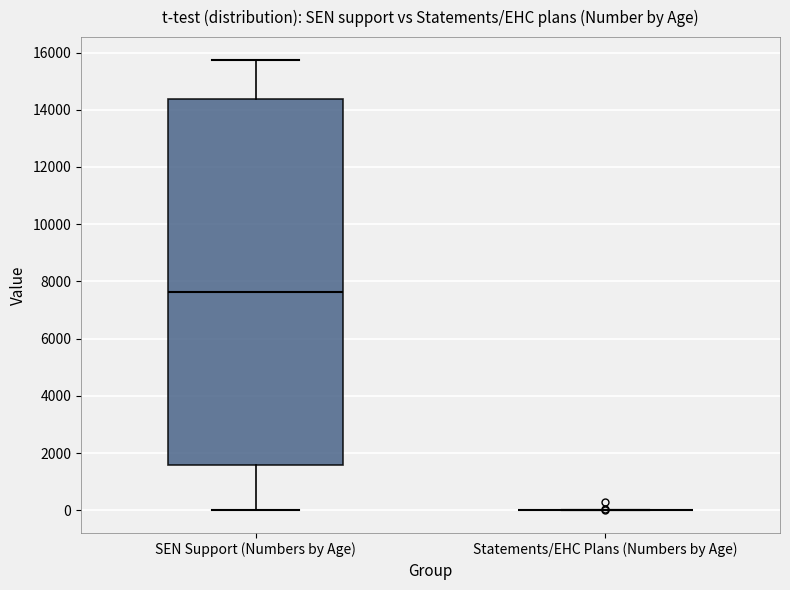

Reading left to right, transcribe this box plot: for each box, give where its median line is, the range the box spans, and where its two whiskers end, as read against the y-axis. The values are not printed on the chart, so give them approximately, as read against the axis.

SEN Support (Numbers by Age): median 7600, box 1600 to 14400, whiskers 0 to 15800
Statements/EHC Plans (Numbers by Age): box collapsed to a line at 0, whiskers 0 to 0